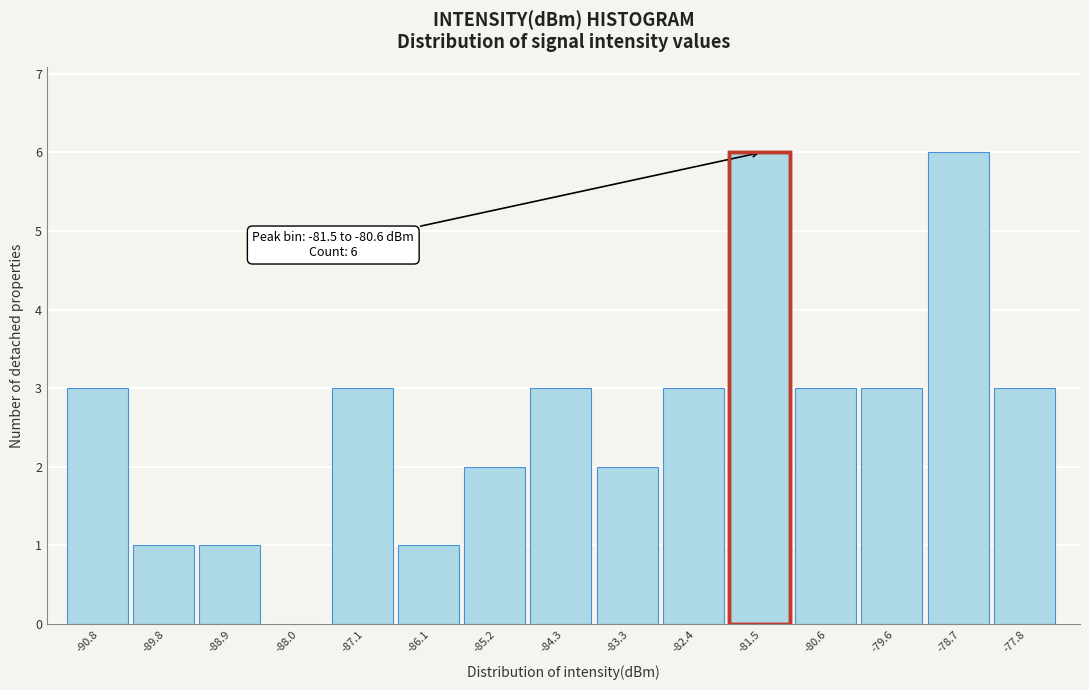

Reading left to right, list all the values displayed in this chart.

-90.8=3	-89.8=1	-88.9=1	-88.0=0	-87.1=3	-86.1=1	-85.2=2	-84.3=3	-83.3=2	-82.4=3	-81.5=6	-80.6=3	-79.6=3	-78.7=6	-77.8=3